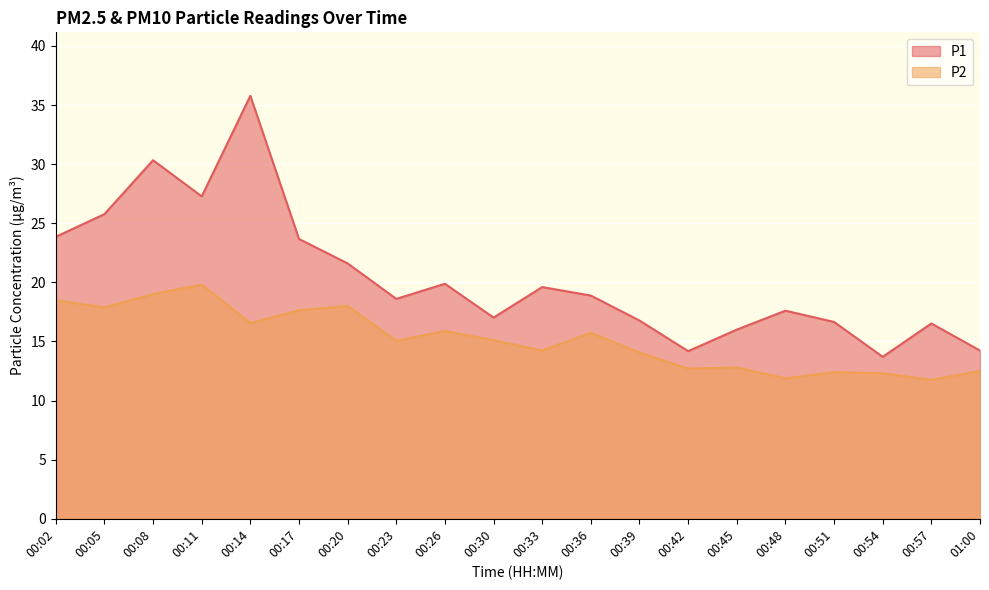

List the series in order of their peak value, lowest first.

P2, P1